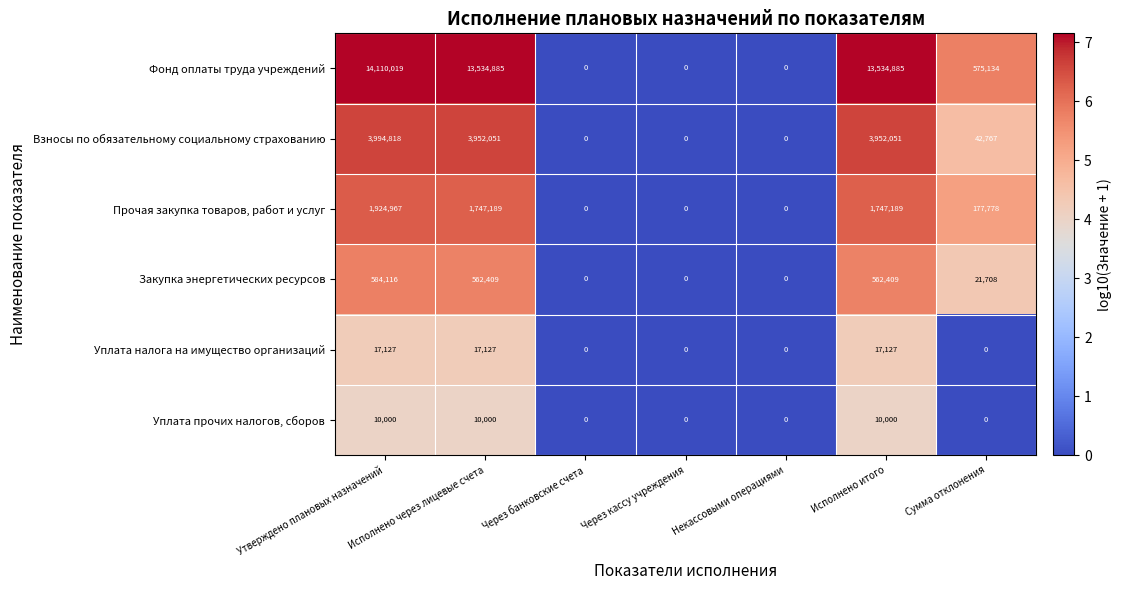

The value of Фонд оплаты труда учреждений at Через кассу учреждения is 0. True or false?

True